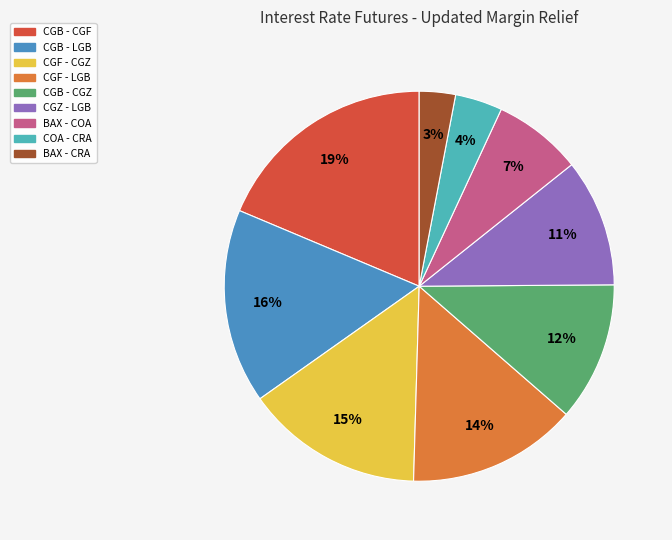

To the nearest percent, what is the average slice percentage?

11%